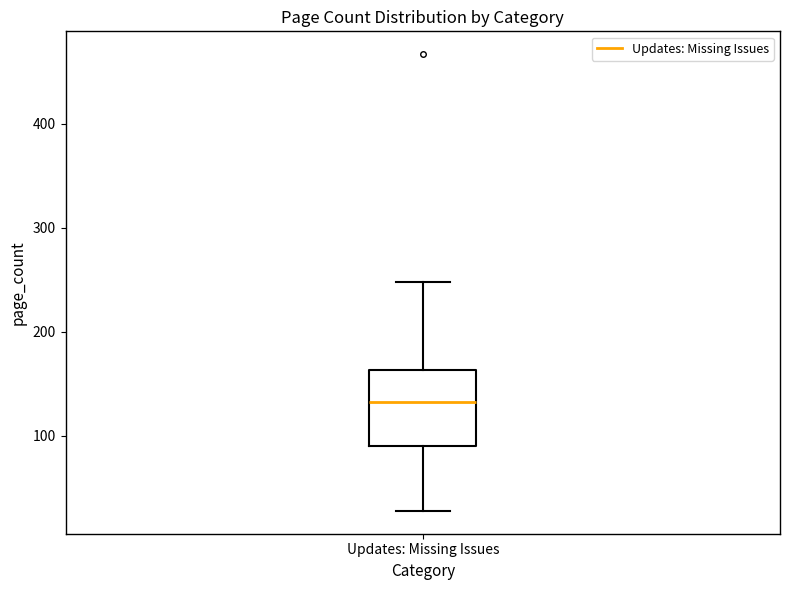

Transcribe this box plot: give where the median line is, the range the box spans, and where the two whiskers end, as read against the y-axis. The values are not printed on the chart, so give them approximately, as read against the axis.

median 130, box 90 to 160, whiskers 30 to 250